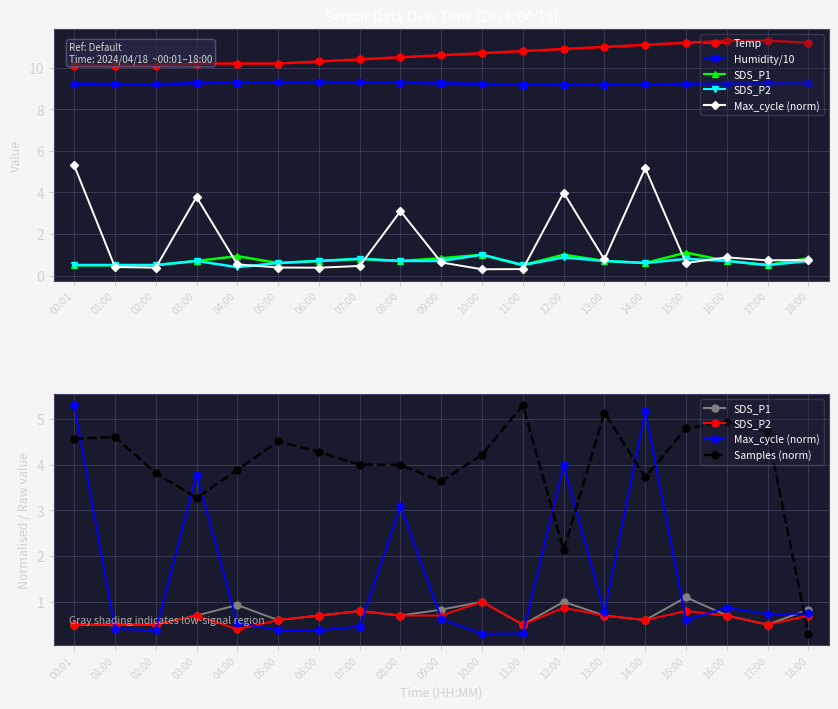

True or false: Humidity/10 and Samples (norm) intersect in this chart.

False